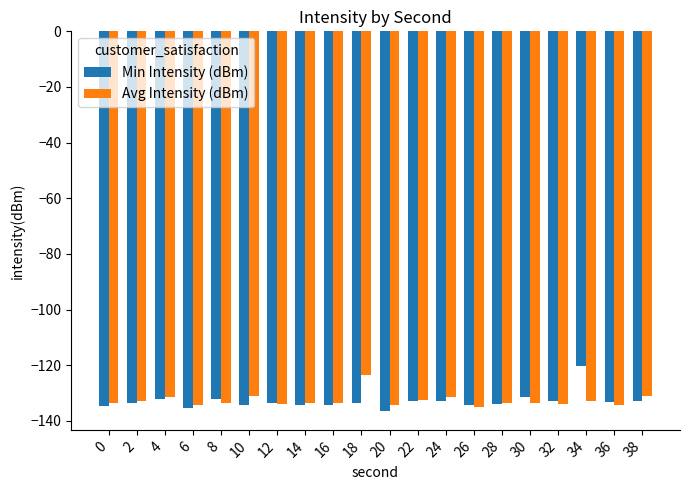

What is the average value of the Avg Intensity (dBm) series?

-132.6